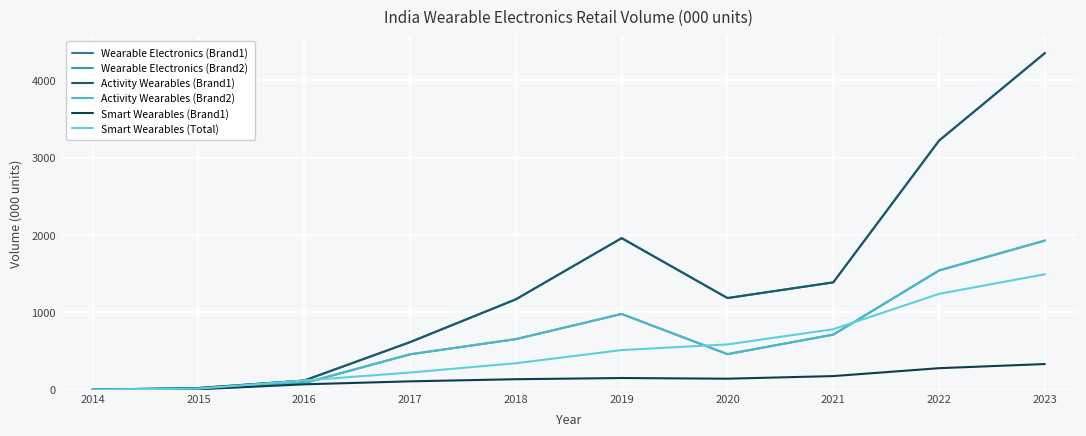

What is the average value of the Activity Wearables (Brand2) series?

683.6